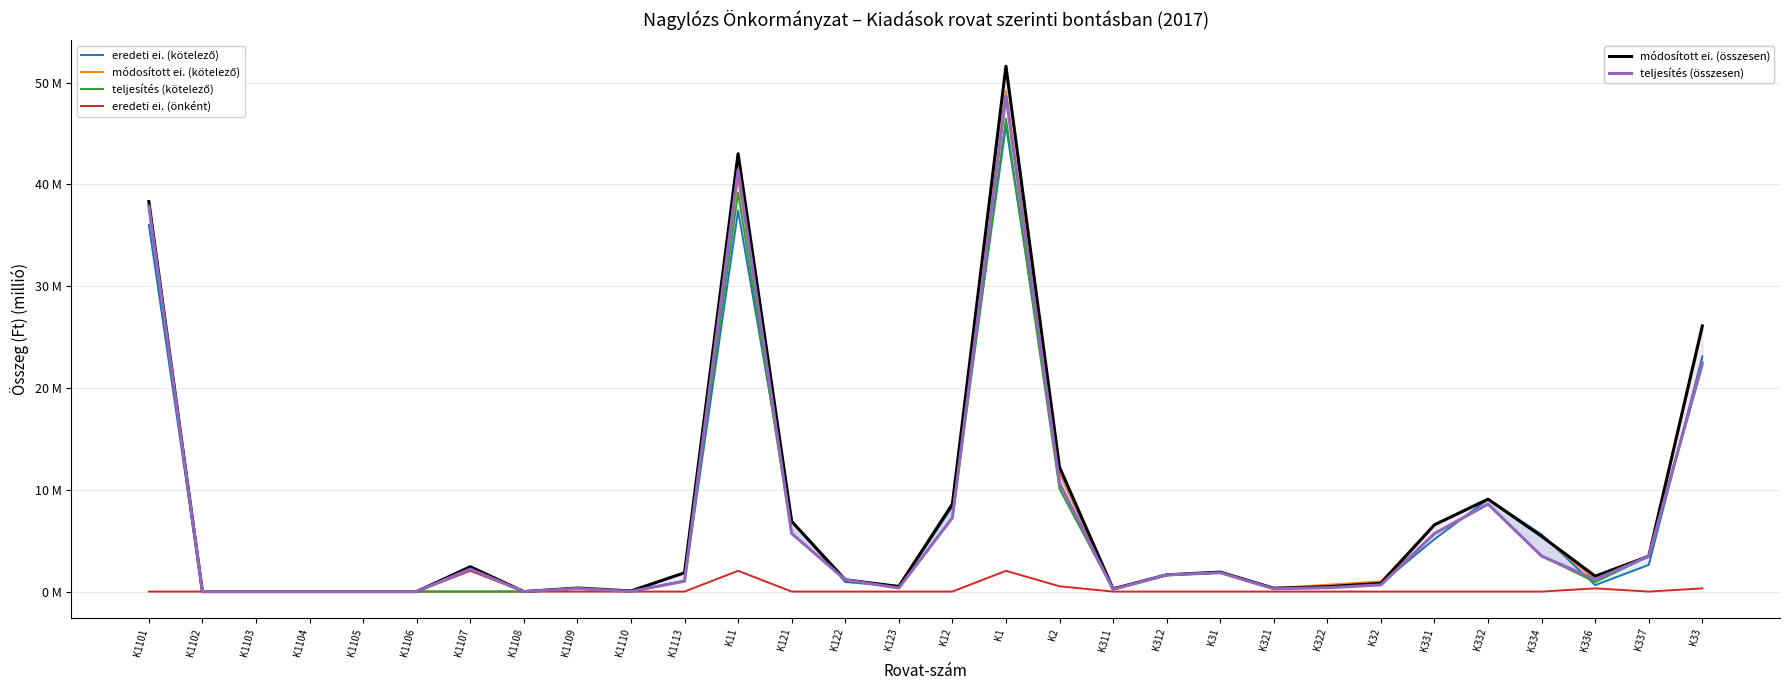

What position from the right is K2?

13